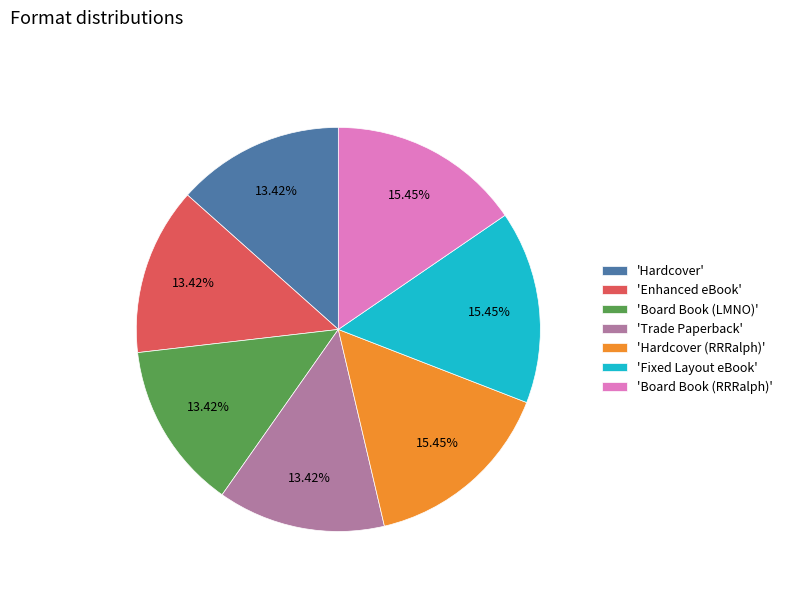

Between 'Enhanced eBook' and 'Fixed Layout eBook', which is larger?

'Fixed Layout eBook'